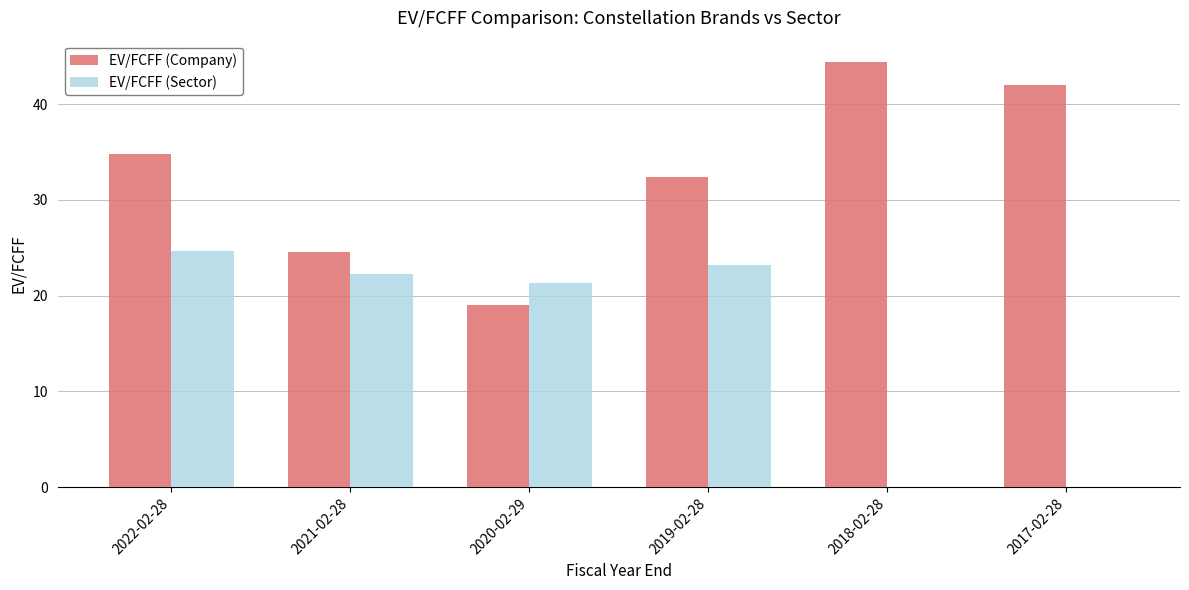

Reading right to left, what are all the values shown in this chart?

EV/FCFF (Company): 2017-02-28=42.0	2018-02-28=44.4	2019-02-28=32.4	2020-02-29=19.0	2021-02-28=24.6	2022-02-28=34.8
EV/FCFF (Sector): 2017-02-28=0.0	2018-02-28=0.0	2019-02-28=23.2	2020-02-29=21.4	2021-02-28=22.3	2022-02-28=24.7